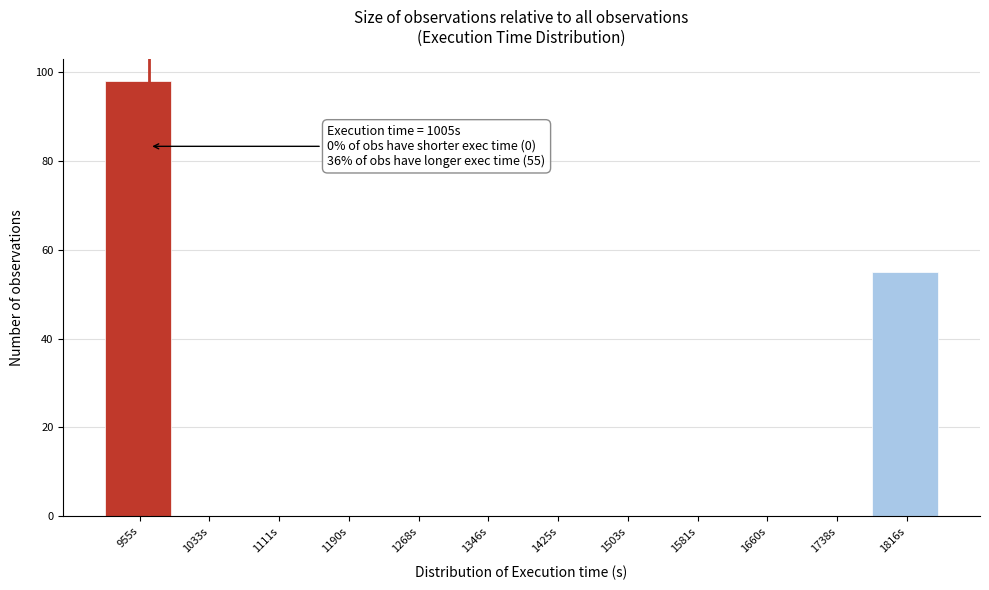

Reading left to right, list all the values displayed in this chart.

955s=98	1033s=0	1111s=0	1190s=0	1268s=0	1346s=0	1425s=0	1503s=0	1581s=0	1660s=0	1738s=0	1816s=55